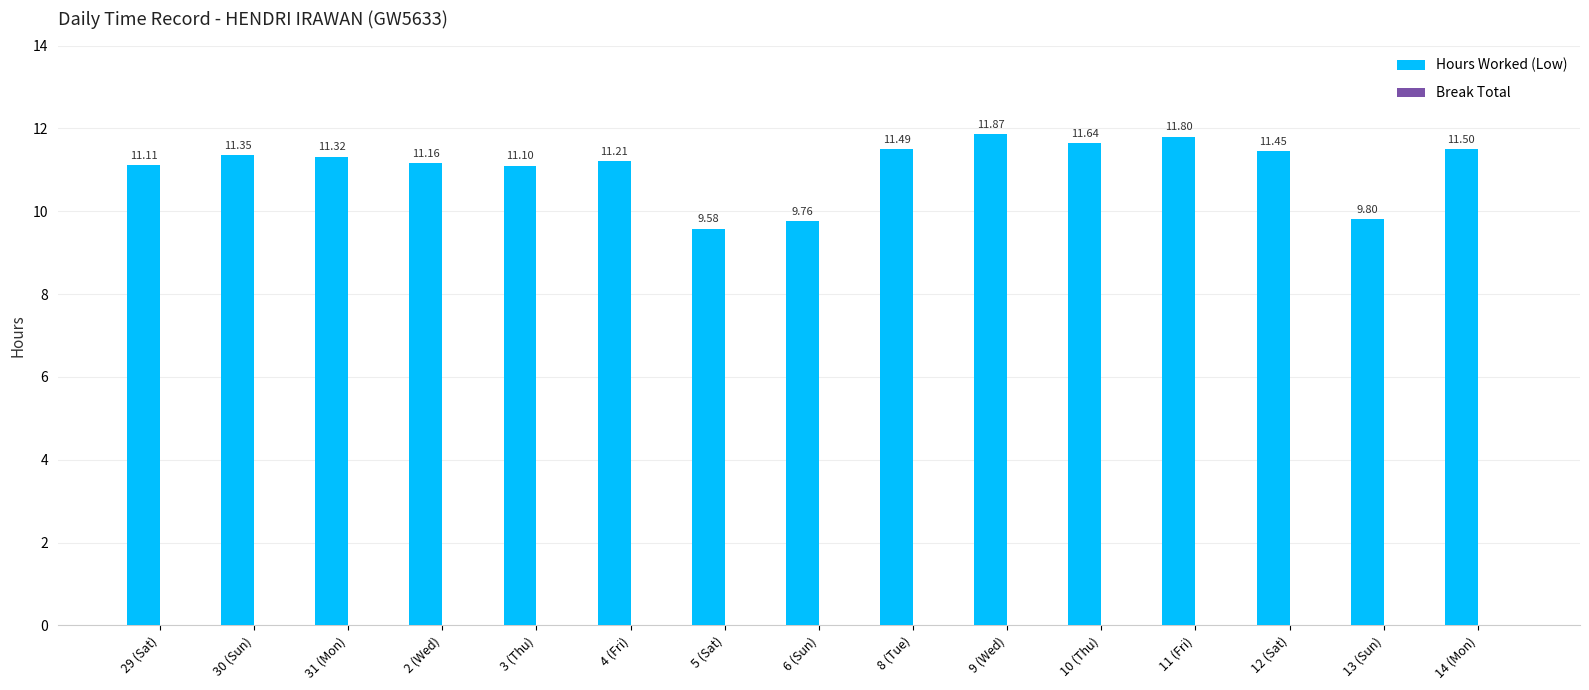

What is the greatest value displayed?

11.9